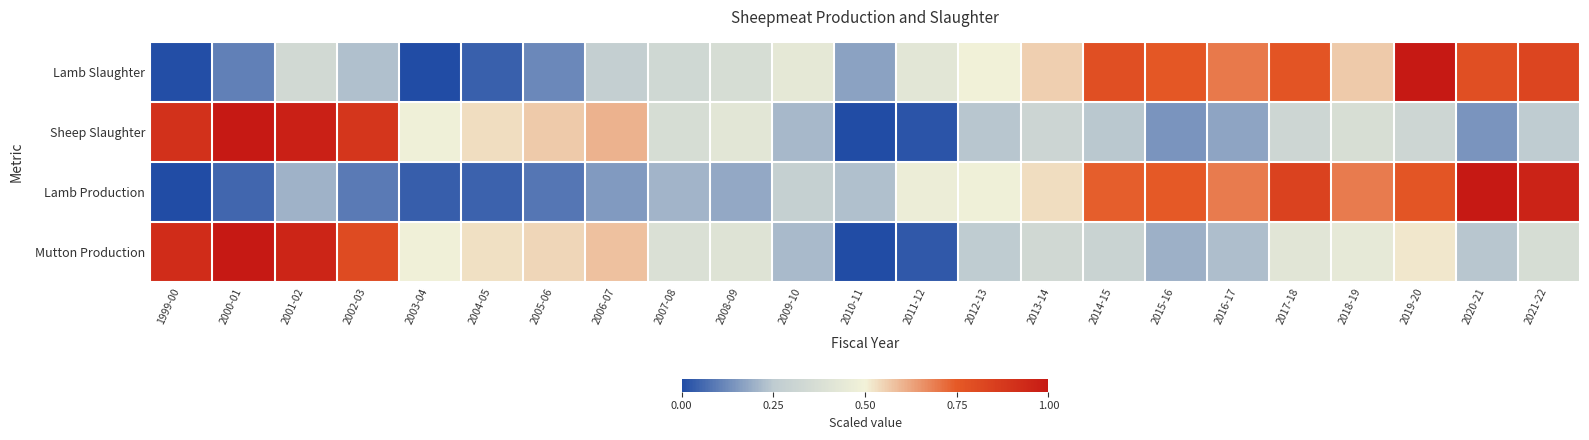

Reading right to left, list all the values displayed in this chart.

Lamb Slaughter: 2021-22=0.8	2020-21=0.8	2019-20=1.0	2018-19=0.6	2017-18=0.8	2016-17=0.7	2015-16=0.8	2014-15=0.8	2013-14=0.6	2012-13=0.5	2011-12=0.4	2010-11=0.2	2009-10=0.4	2008-09=0.4	2007-08=0.3	2006-07=0.3	2005-06=0.1	2004-05=0.0	2003-04=0.0	2002-03=0.2	2001-02=0.3	2000-01=0.1	1999-00=0.0
Sheep Slaughter: 2021-22=0.3	2020-21=0.1	2019-20=0.3	2018-19=0.4	2017-18=0.3	2016-17=0.2	2015-16=0.1	2014-15=0.2	2013-14=0.3	2012-13=0.2	2011-12=0.0	2010-11=0.0	2009-10=0.2	2008-09=0.4	2007-08=0.4	2006-07=0.6	2005-06=0.6	2004-05=0.5	2003-04=0.5	2002-03=0.9	2001-02=1.0	2000-01=1.0	1999-00=0.9
Lamb Production: 2021-22=1.0	2020-21=1.0	2019-20=0.8	2018-19=0.7	2017-18=0.8	2016-17=0.7	2015-16=0.7	2014-15=0.7	2013-14=0.5	2012-13=0.5	2011-12=0.5	2010-11=0.2	2009-10=0.3	2008-09=0.2	2007-08=0.2	2006-07=0.2	2005-06=0.1	2004-05=0.0	2003-04=0.0	2002-03=0.1	2001-02=0.2	2000-01=0.1	1999-00=0.0
Mutton Production: 2021-22=0.4	2020-21=0.2	2019-20=0.5	2018-19=0.4	2017-18=0.4	2016-17=0.2	2015-16=0.2	2014-15=0.3	2013-14=0.3	2012-13=0.3	2011-12=0.0	2010-11=0.0	2009-10=0.2	2008-09=0.4	2007-08=0.4	2006-07=0.6	2005-06=0.5	2004-05=0.5	2003-04=0.5	2002-03=0.8	2001-02=1.0	2000-01=1.0	1999-00=0.9